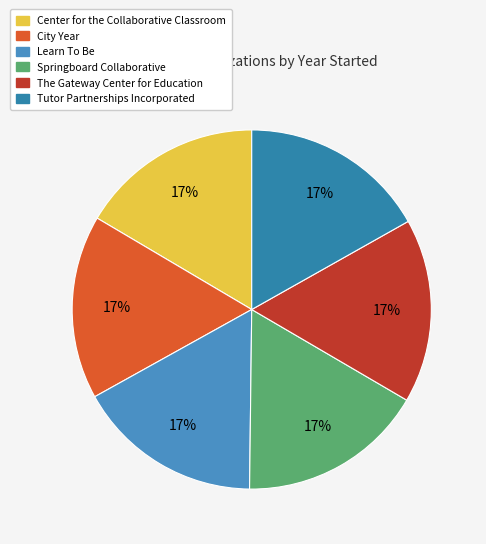

How much of the chart is everything except Tutor Partnerships Incorporated?

83.2%